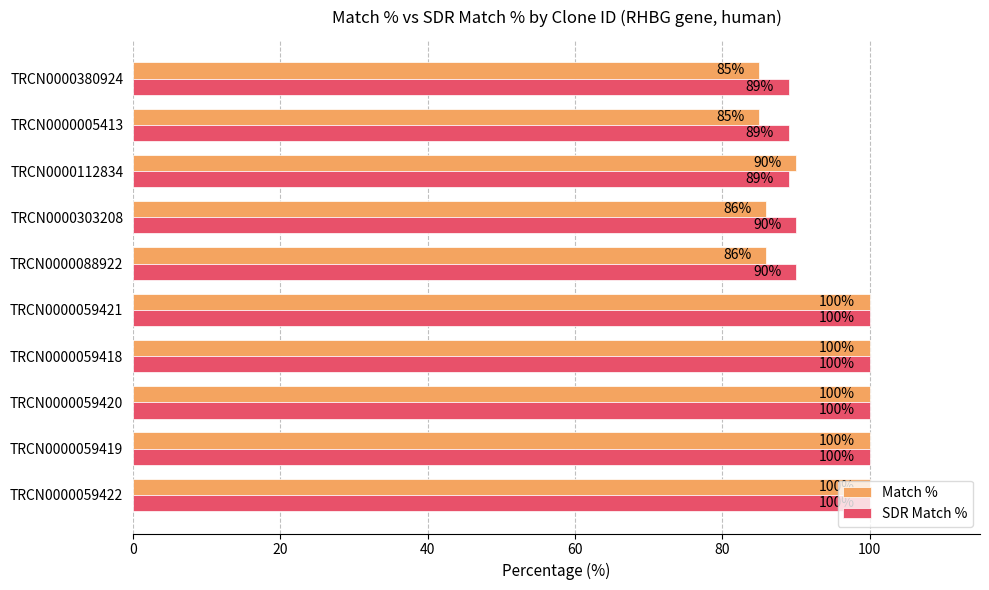

What value does the SDR Match % series have at TRCN0000005413?

89